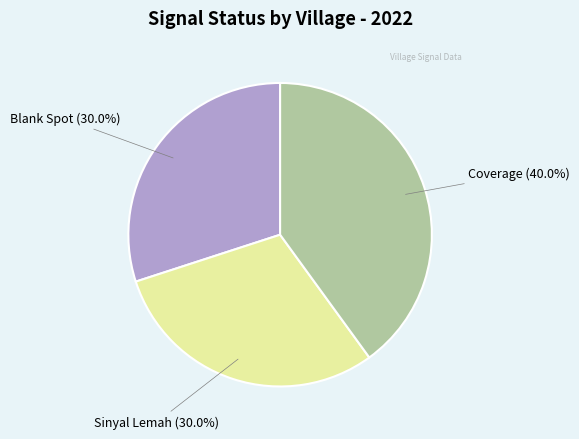

Is there any slice that represents more than half of the pie?

No